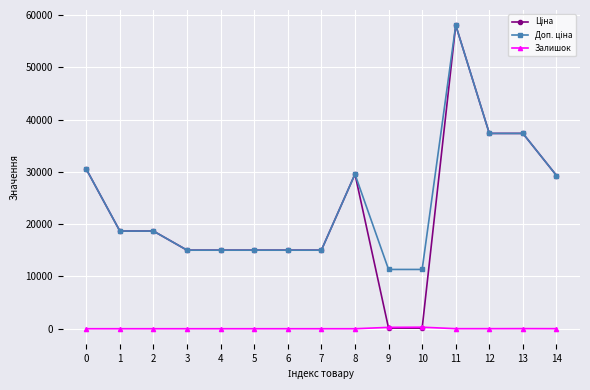

How many lines are shown in the chart?

3